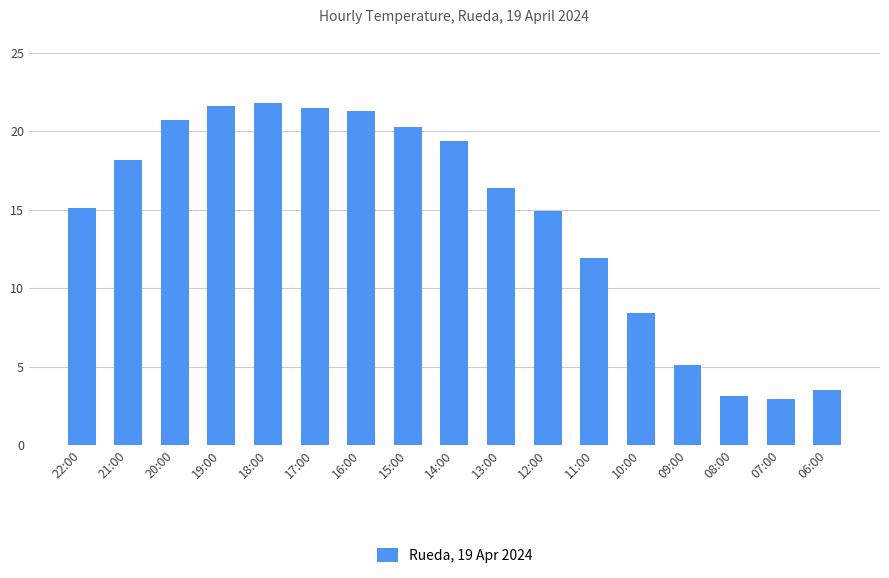

What is the value of the 7th bar from the left?

21.3